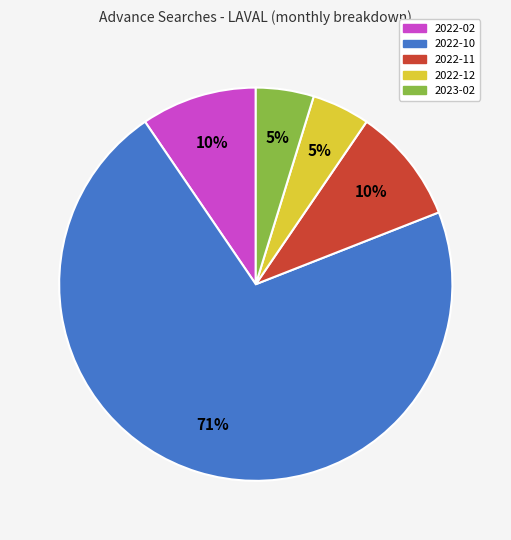

What is the ratio of the value at 2022-02 to the value at 2022-11?

1.0